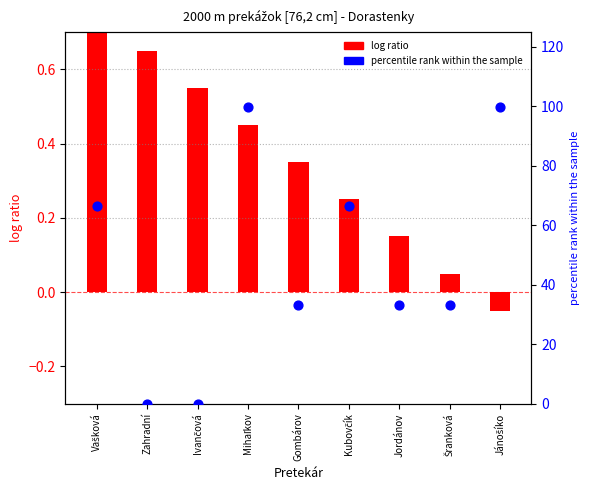

What is the total value across all series at Vašková?

67.4